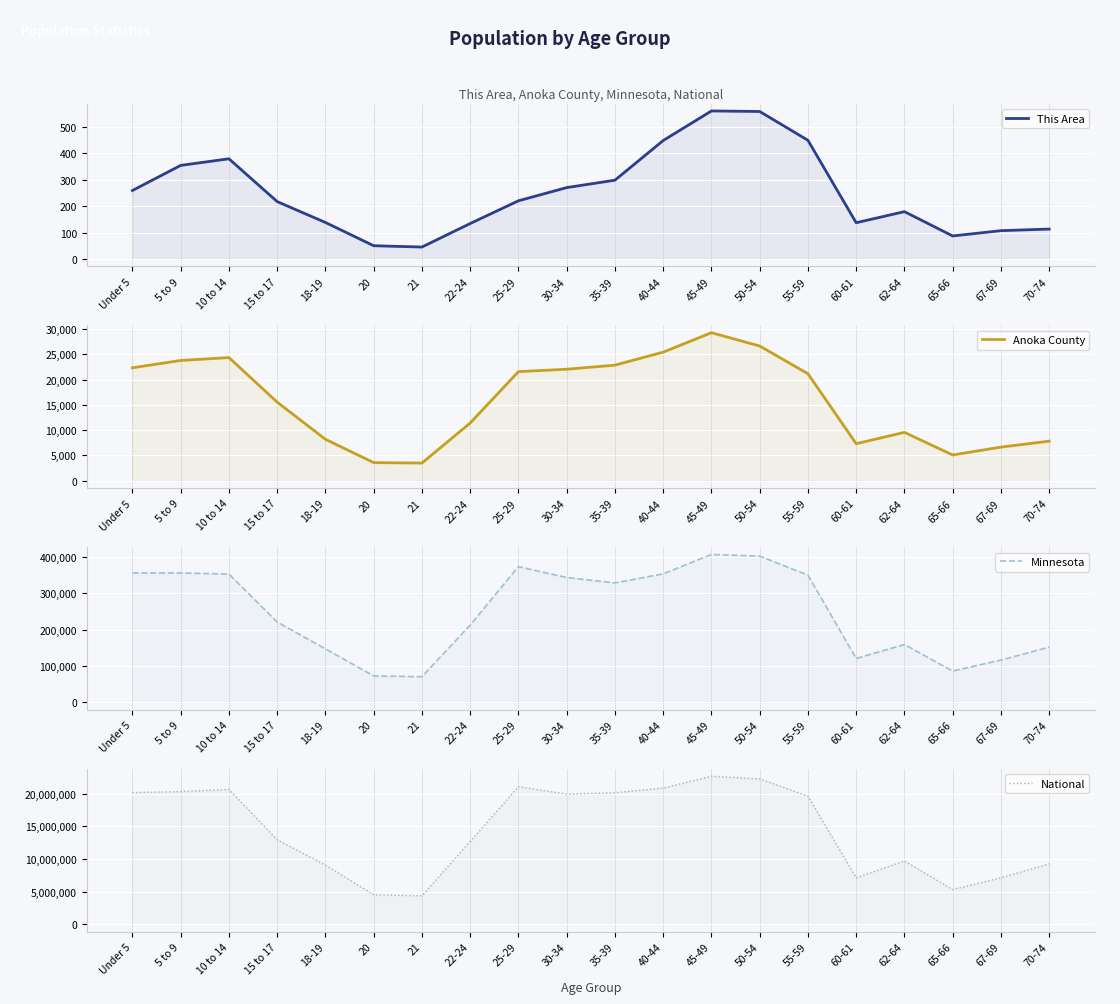

Reading right to left, transcribe all the data shown in this chart.

This Area: 113	107	87	179	137	449	558	560	448	298	270	220	134	45	50	138	217	379	354	259
Anoka County: 7819	6647	5090	9567	7317	21170	26649	29280	25434	22861	22053	21579	11416	3488	3576	8191	15544	24359	23789	22339
Minnesota: 151857	116412	86158	159014	120761	349589	401695	406203	352904	328190	342900	372686	212325	70594	72732	147148	220681	352342	355536	355504
National: 9278166	7115361	5319902	9704197	7113727	19664805	22298125	22708591	20890964	20179642	19962099	21101849	12712576	4354294	4519129	9086089	12954254	20677194	20348657	20201362